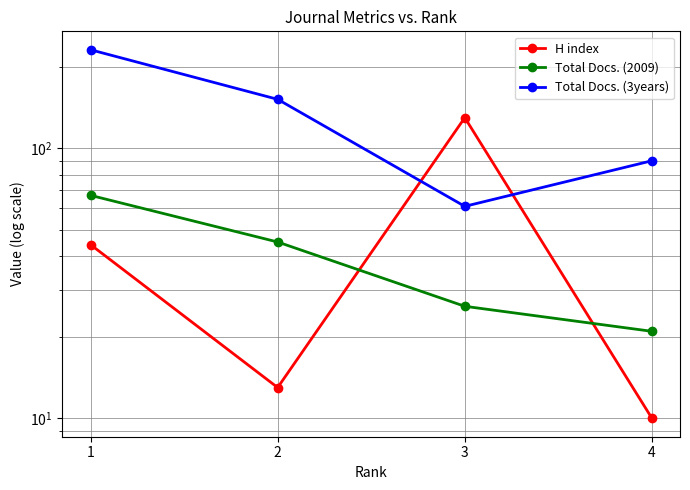

What is the difference between the maximum and minimum values in the Total Docs. (2009) series?

46